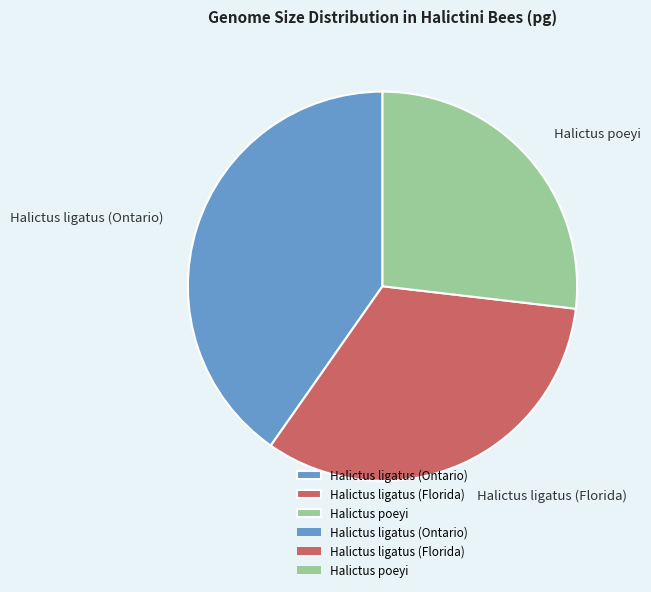

Which slice is the largest?

Halictus ligatus (Ontario)